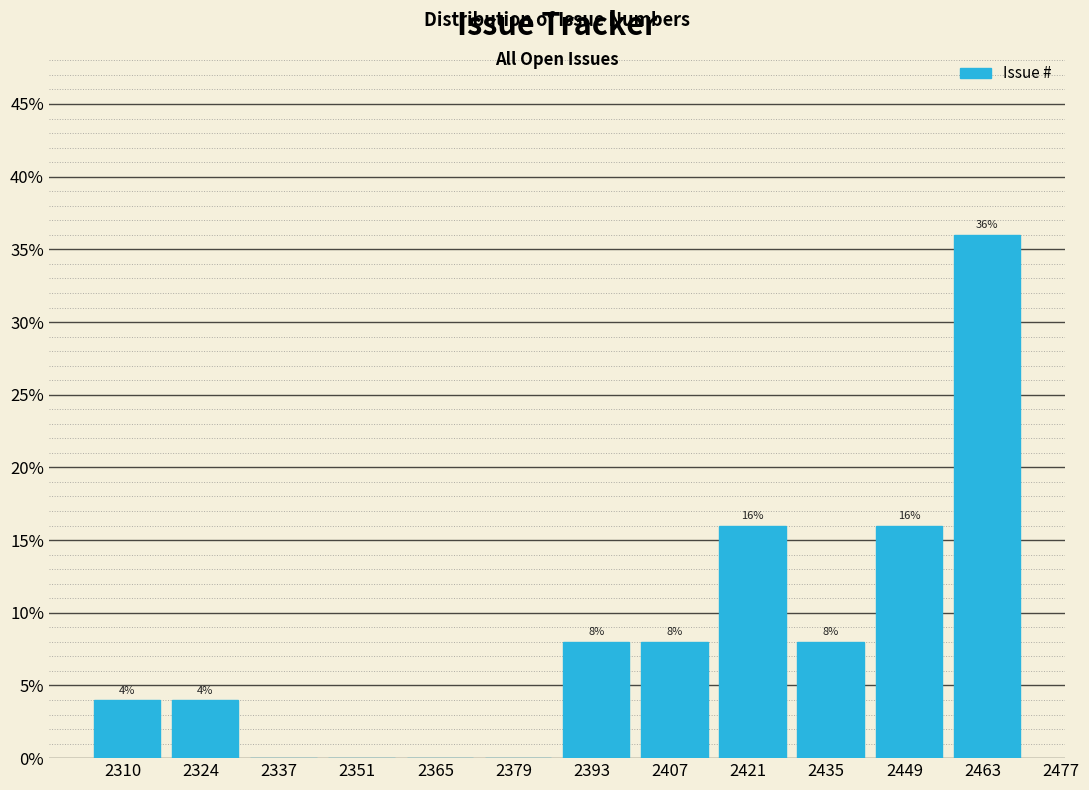

Over which range of the x-axis is the bar tallest?

2458 to 2472